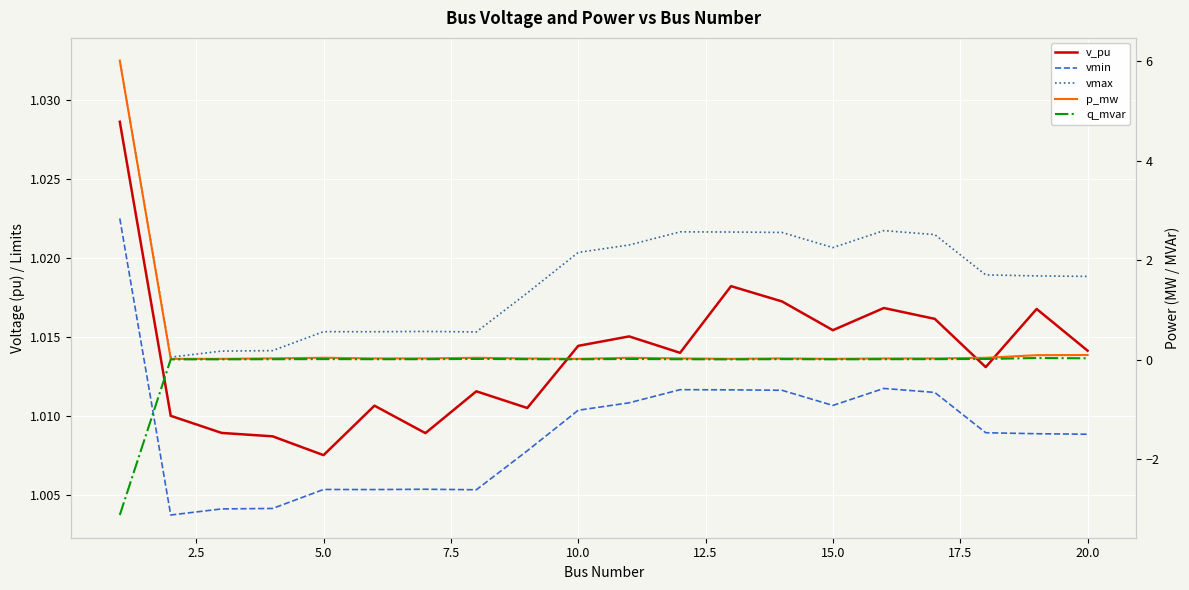

Where is the first local maximum for p_mw?

5.0